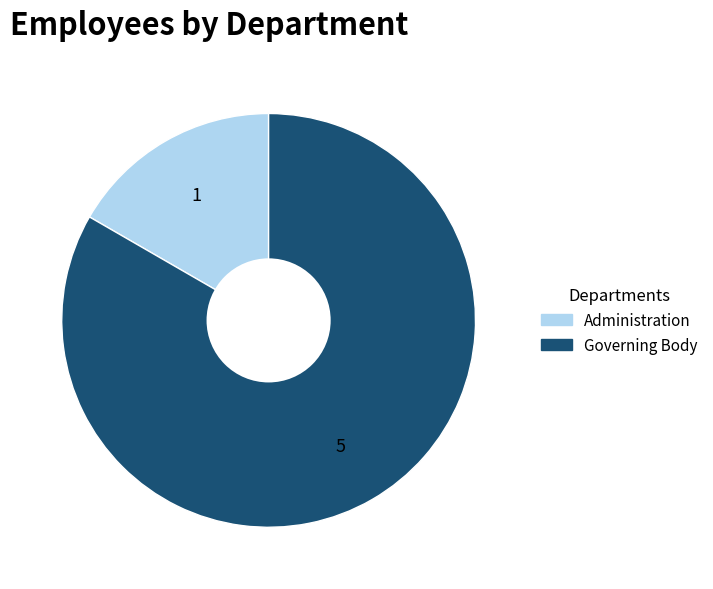

Which has a higher value, Administration or Governing Body?

Governing Body